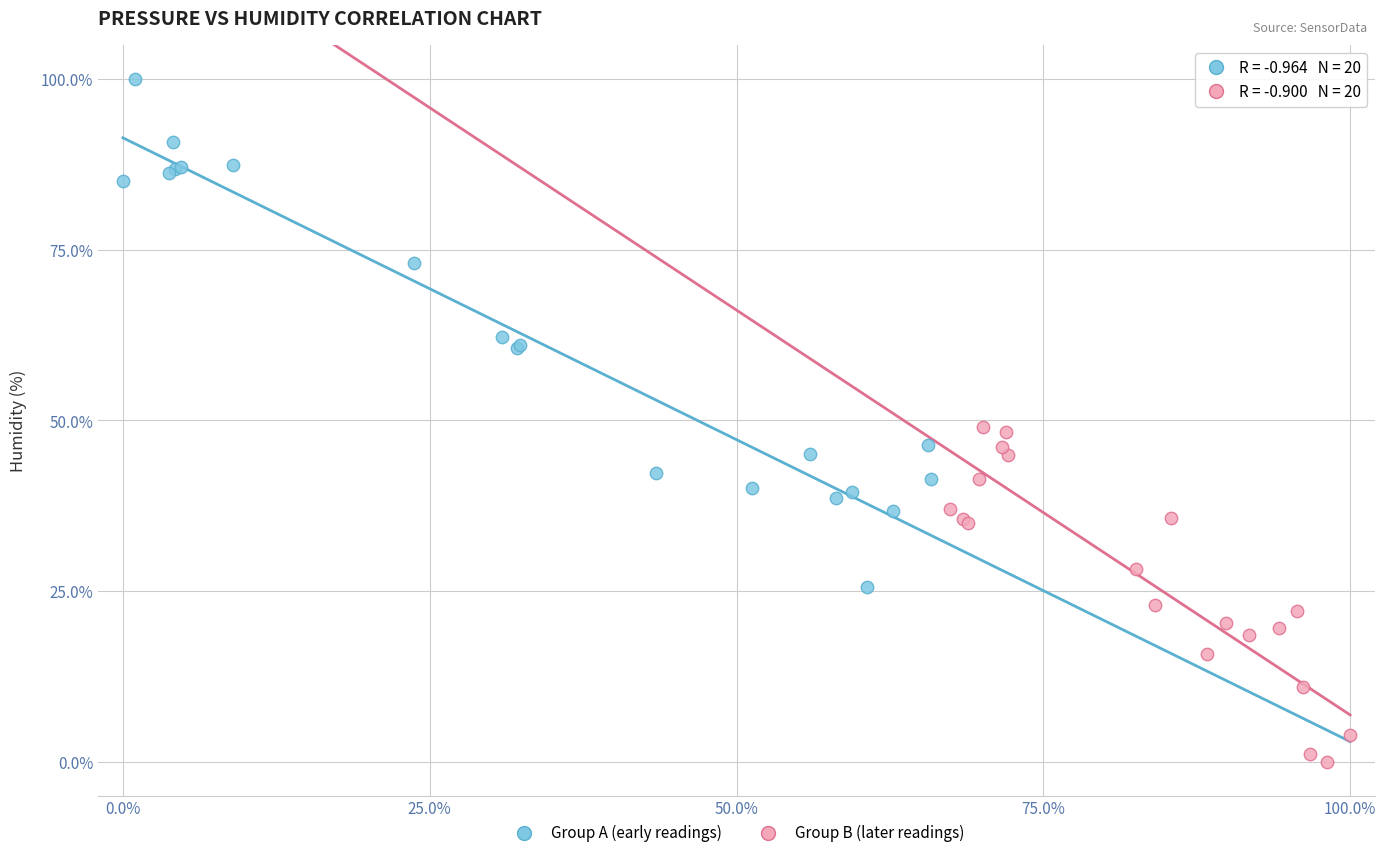

What are all the series names shown in the legend?

Group A (early readings), Group B (later readings)